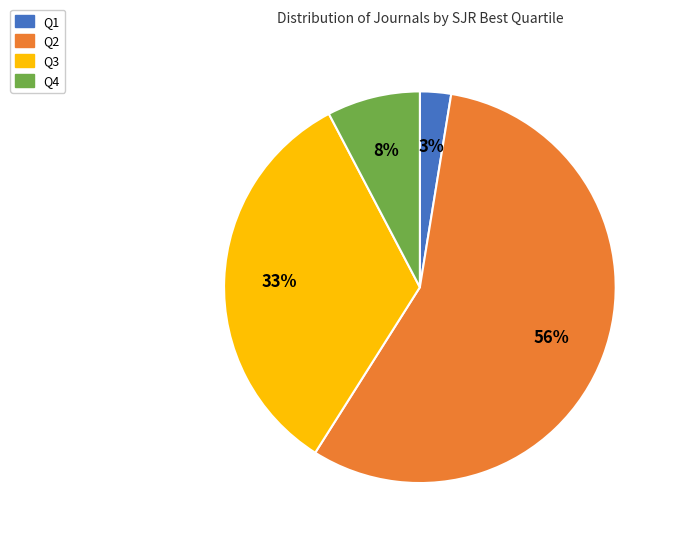

Which category has the smallest portion of the pie?

Q1